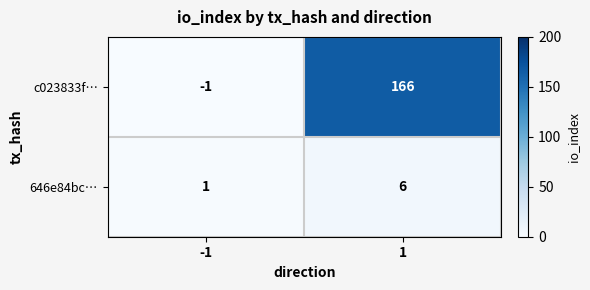

How many distinct data groups are displayed?

2